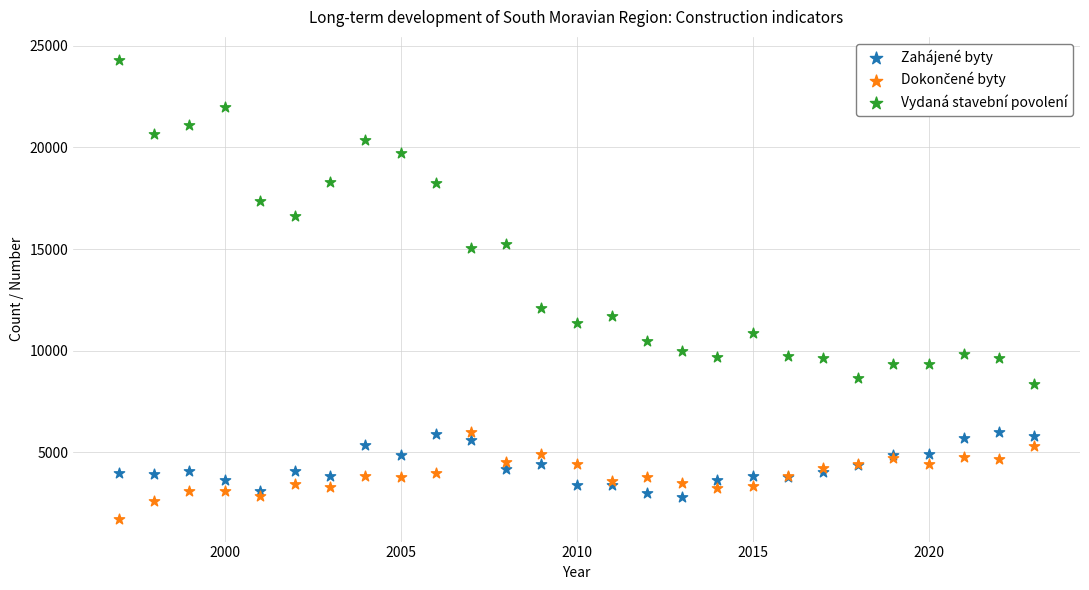

Which series reaches the maximum Y coordinate?

Vydaná stavební povolení